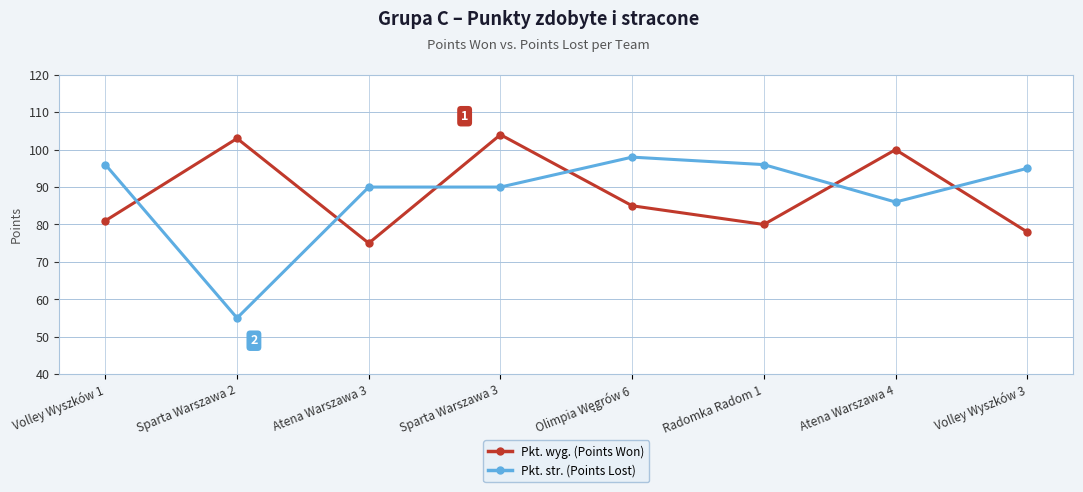

What are all the series names shown in the legend?

Pkt. wyg. (Points Won), Pkt. str. (Points Lost)